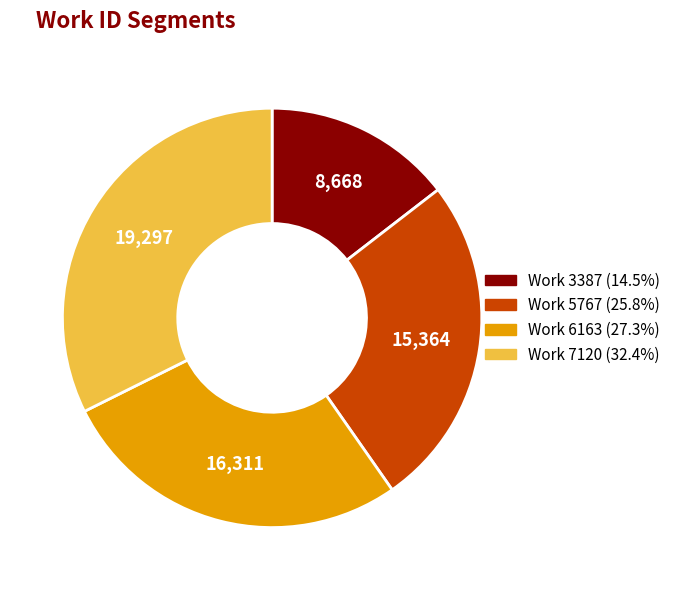

Is there a majority slice in this chart?

No